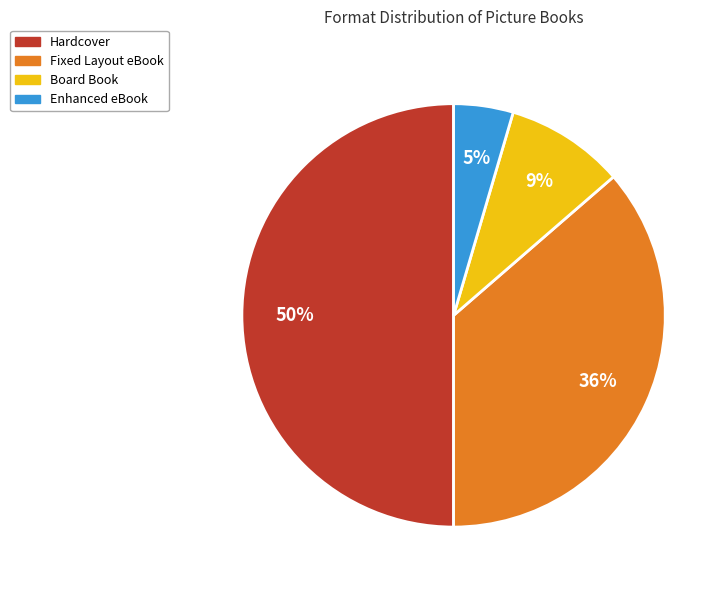

How many segments does this pie chart have?

4